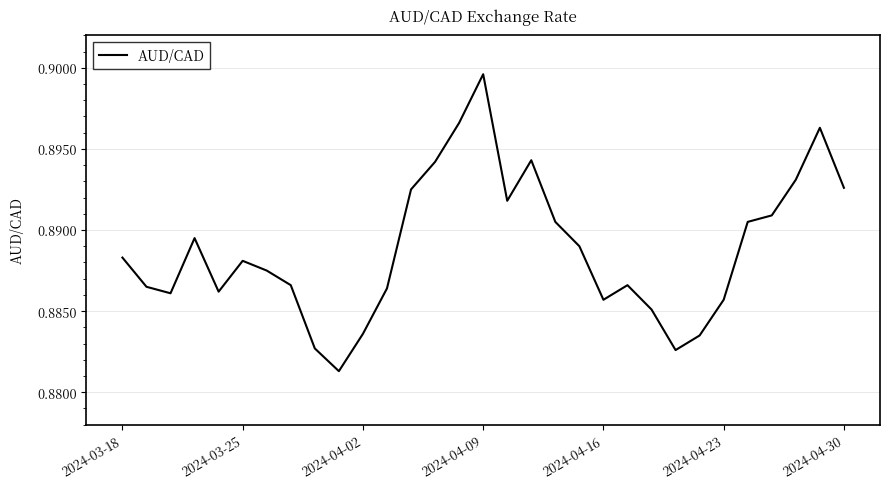

Which label corresponds to the largest value in the chart?

2024-04-09